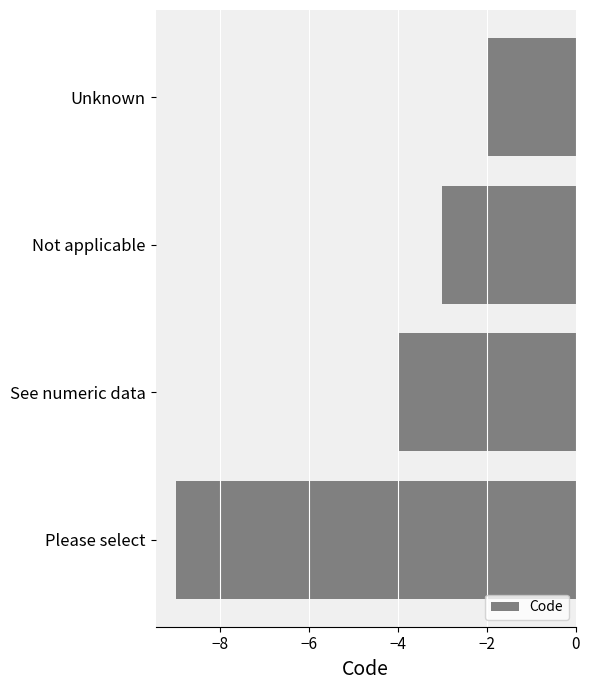

List the labels in order of value, smallest first.

Please select, See numeric data, Not applicable, Unknown